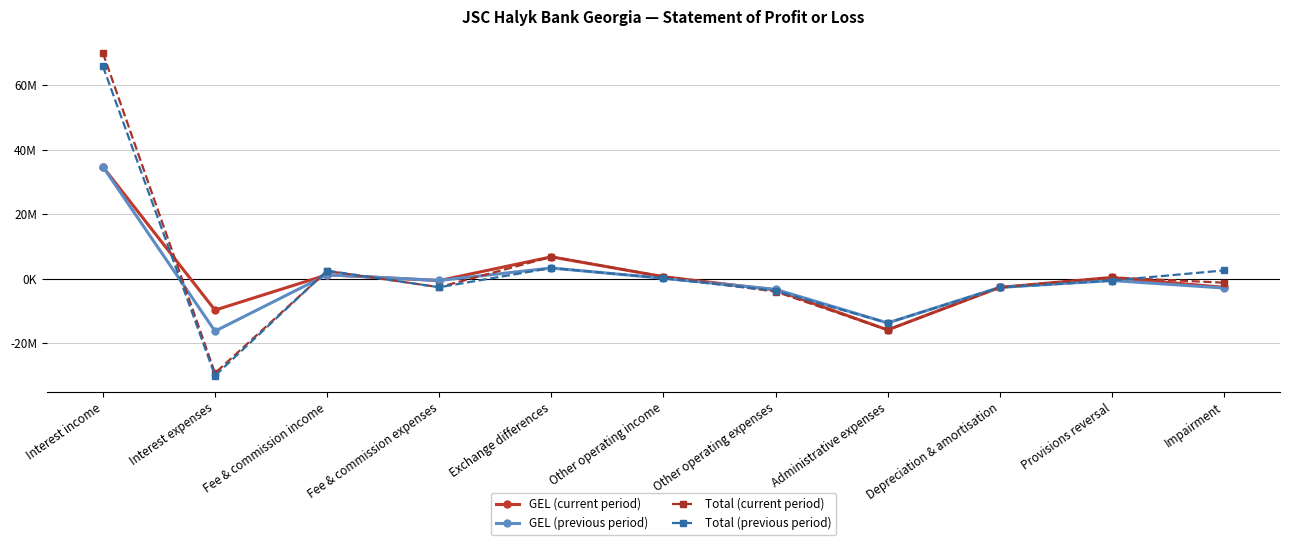

True or false: Total (previous period) has a value of -628694.3 at Provisions reversal.

True